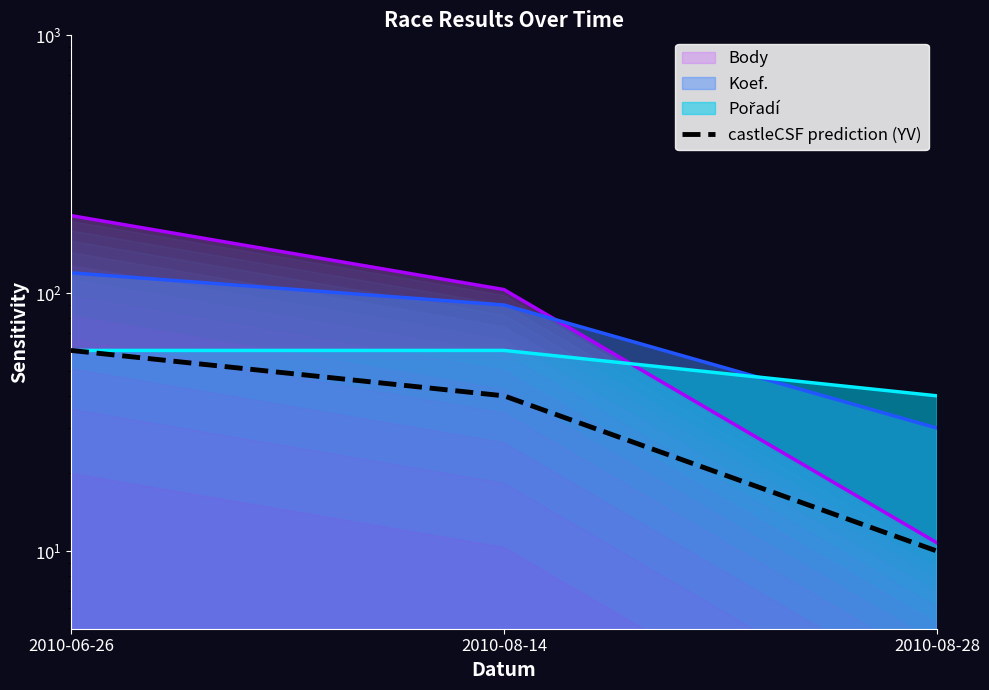

Reading left to right, what are all the values shown in this chart?

2010-06-26=60	2010-08-14=40	2010-08-28=10